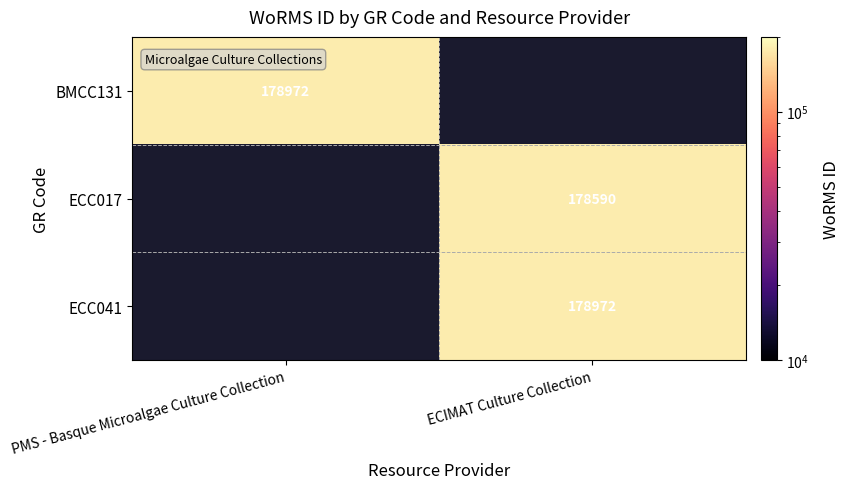

Which category has the lowest value across all series?

ECIMAT Culture Collection